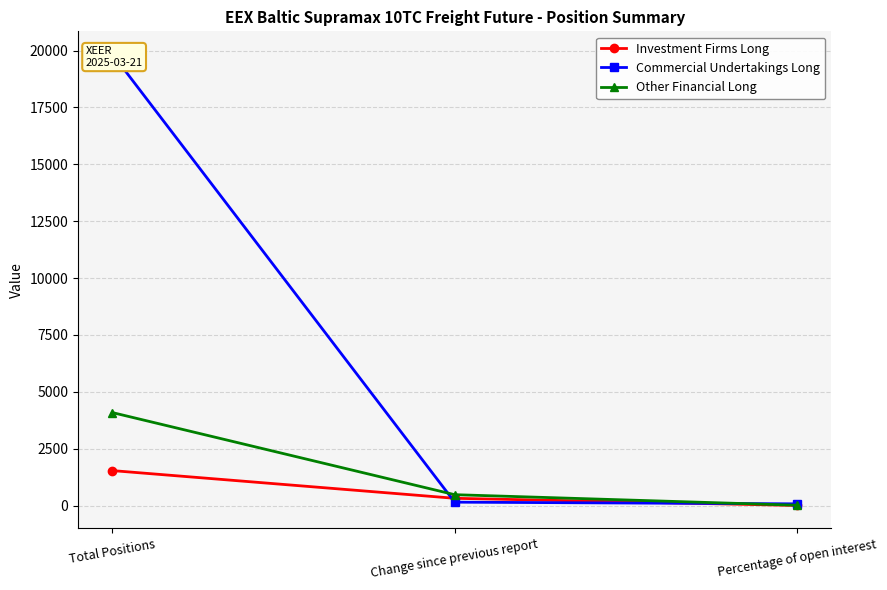

Reading left to right, what are all the values shown in this chart?

Investment Firms Long: Total Positions=1539.0	Change since previous report=320.9	Percentage of open interest=6.0
Commercial Undertakings Long: Total Positions=19853.4	Change since previous report=151.1	Percentage of open interest=77.0
Other Financial Long: Total Positions=4090.0	Change since previous report=480.0	Percentage of open interest=15.9